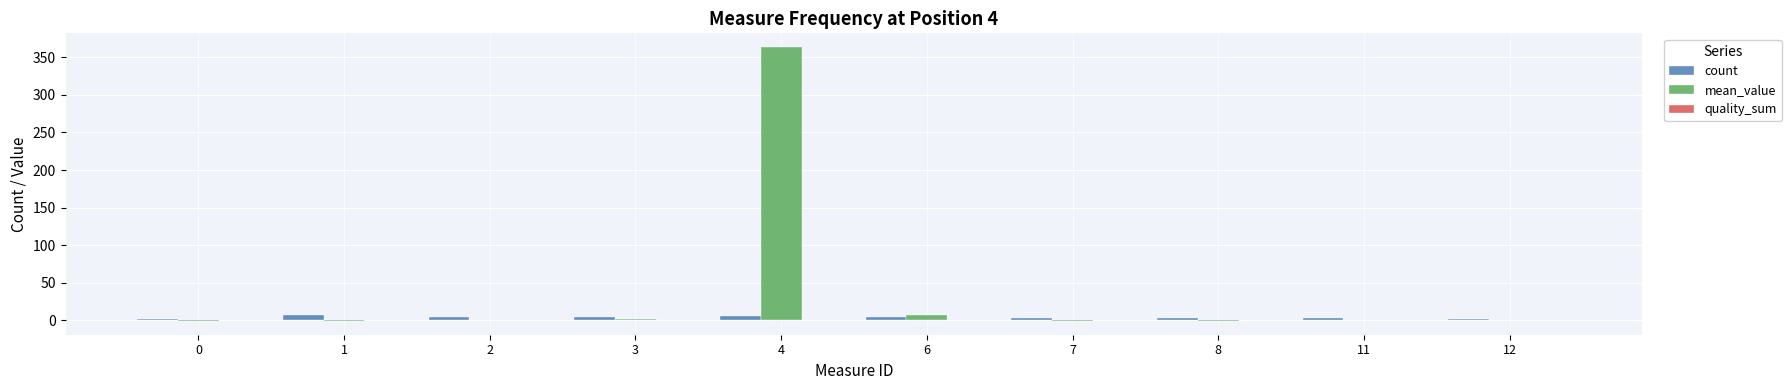

Count the number of data series in this chart.

2